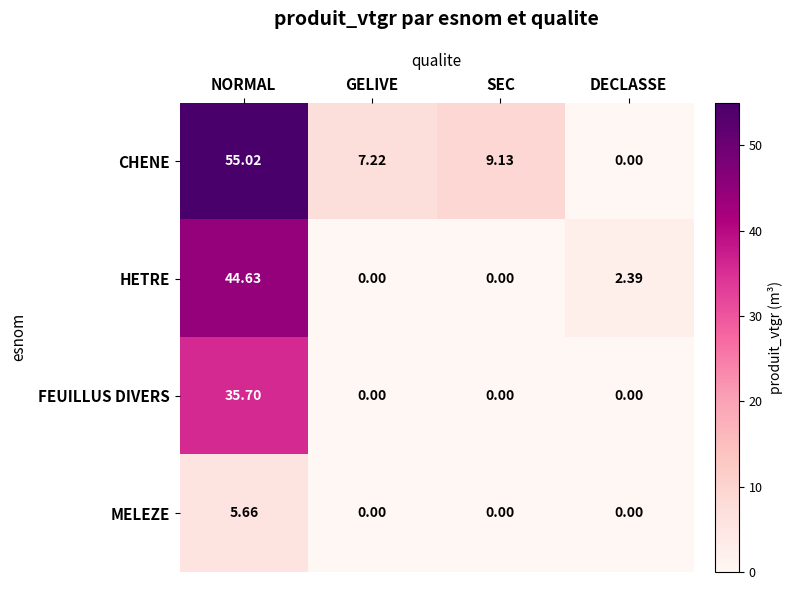

What is the greatest value displayed?

55.0